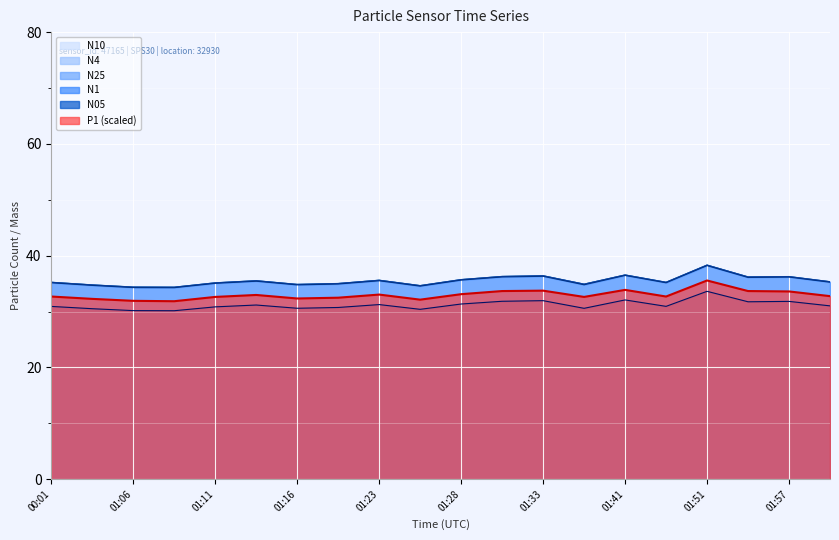

What is the total value across all series at 01:28?

207.2